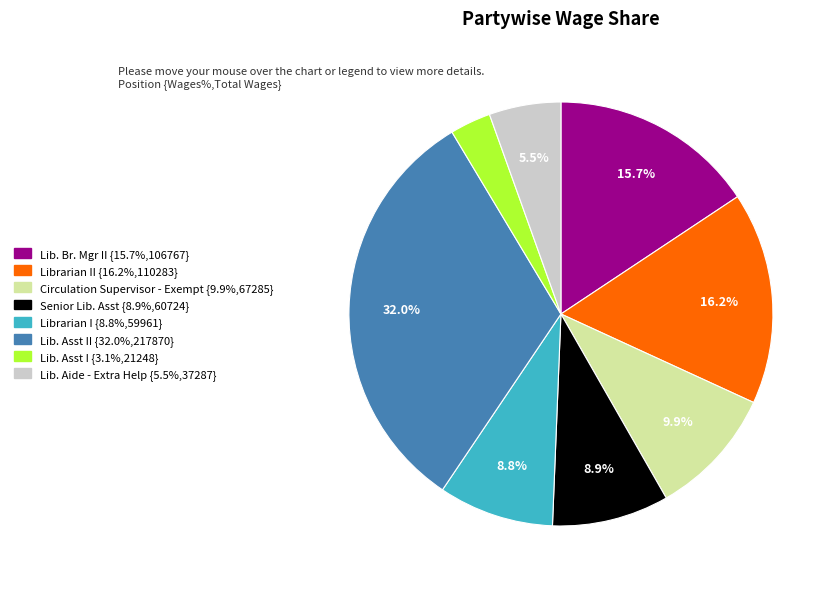

Count the number of slices in the pie.

8